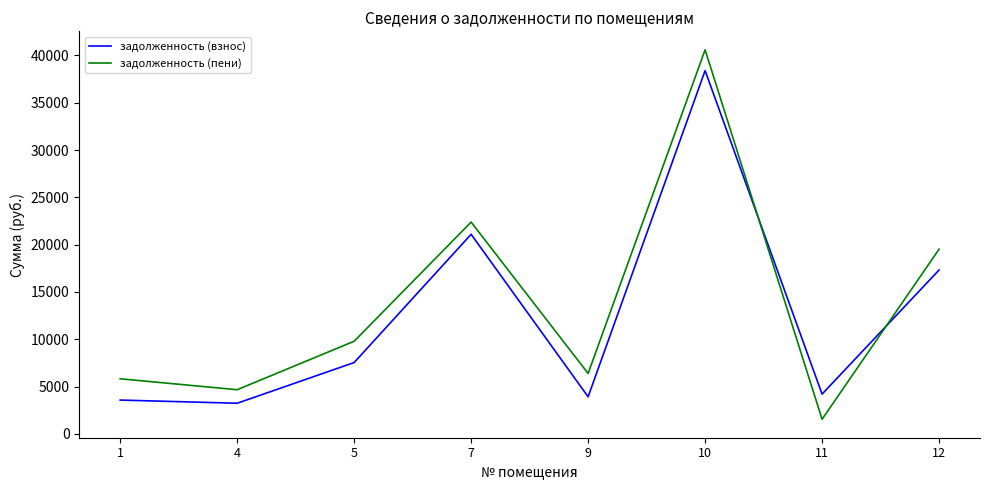

What is the lowest value of the задолженность (взнос) series?

3243.1